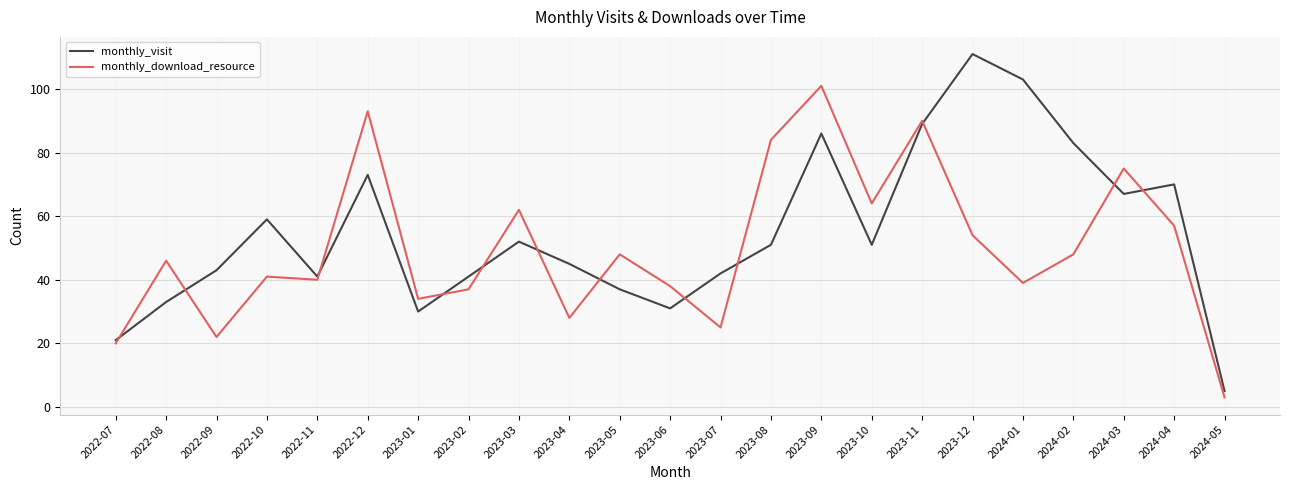

The monthly_download_resource series shows 38 at 2023-06. True or false?

True